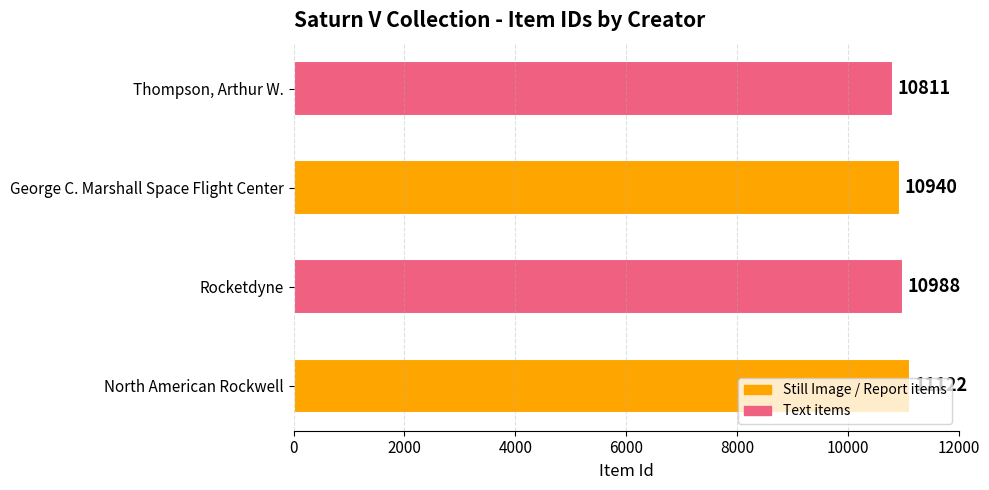

Which label corresponds to the smallest value in the chart?

Thompson, Arthur W.